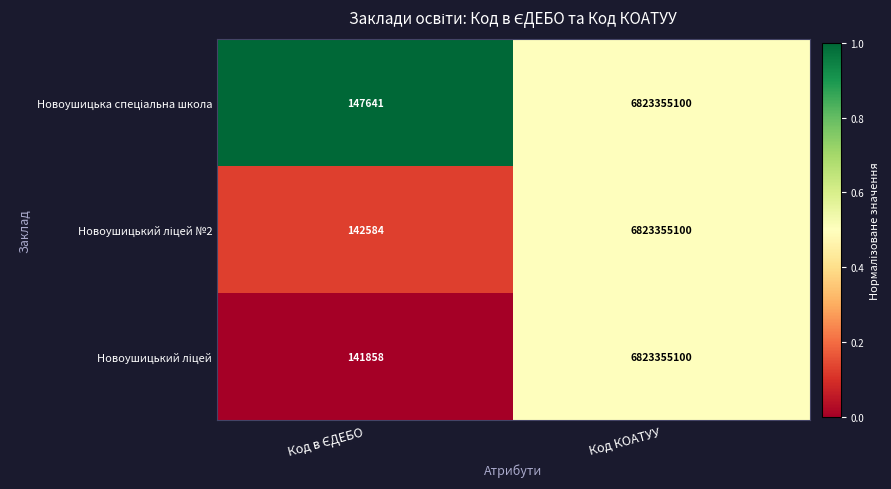

At which category is the sum across all series the highest?

Код КОАТУУ